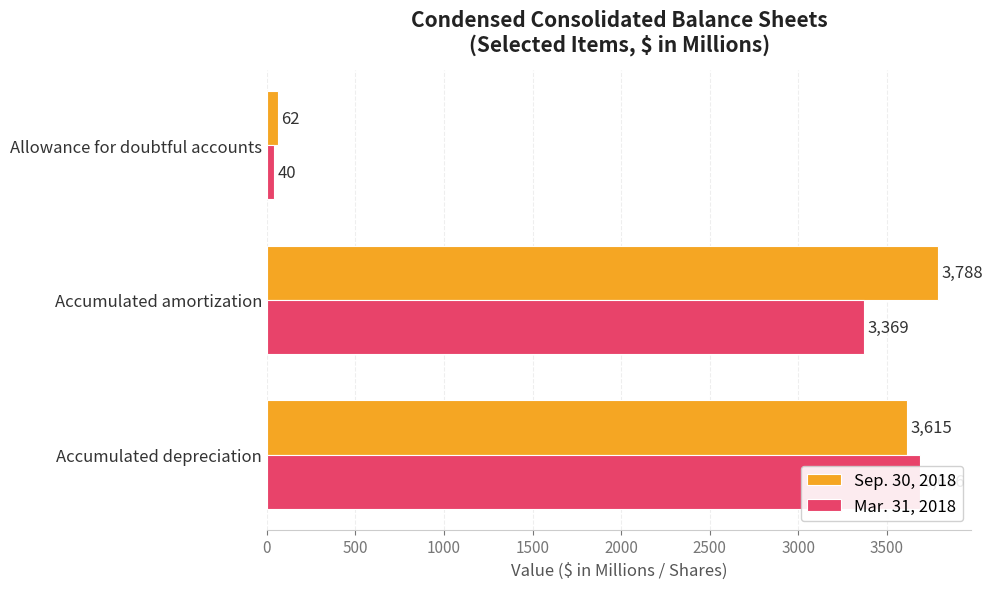

How many distinct data groups are displayed?

2